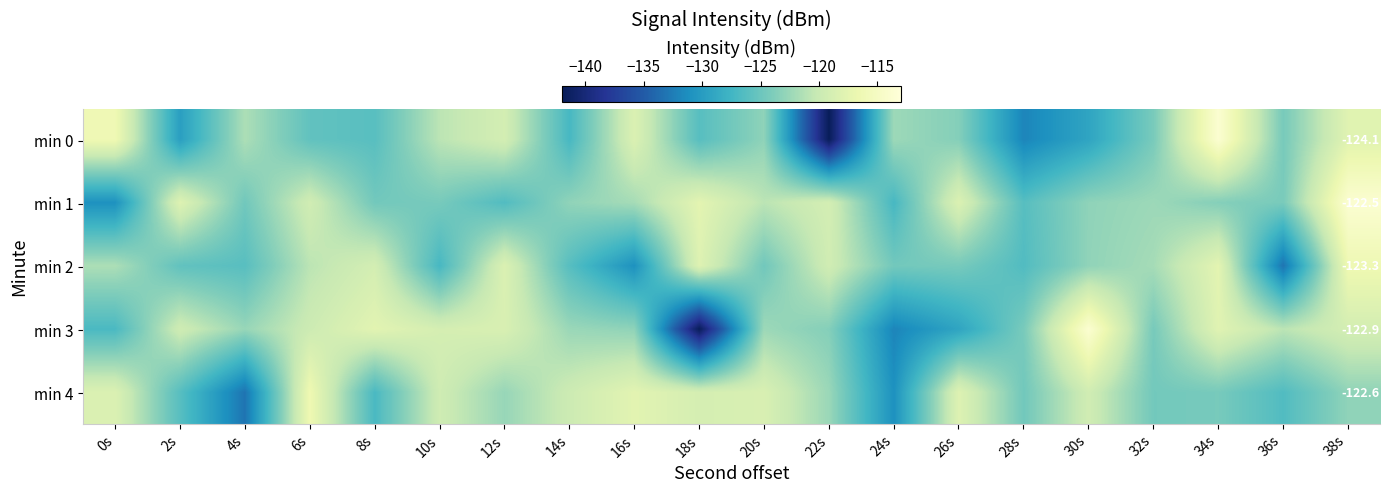

At which label does min 1 first exceed -122?

2s